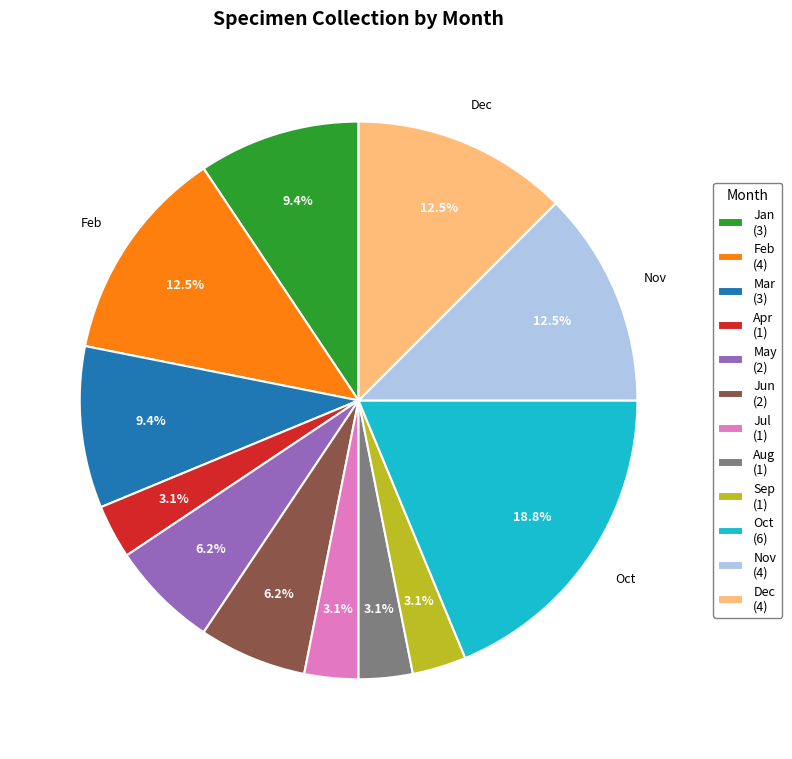

Between Nov (4) and Apr (1), which is larger?

Nov (4)